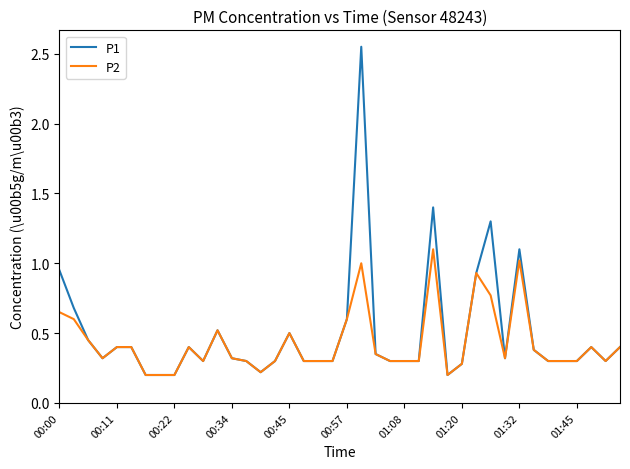

Rank the series by their maximum value, from highest to lowest.

P1, P2